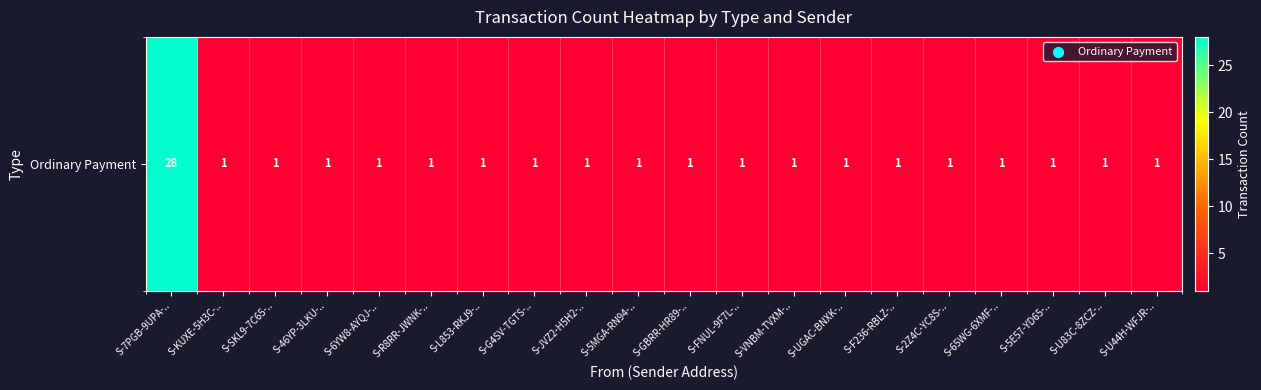

Reading left to right, transcribe all the data shown in this chart.

28	1	1	1	1	1	1	1	1	1	1	1	1	1	1	1	1	1	1	1